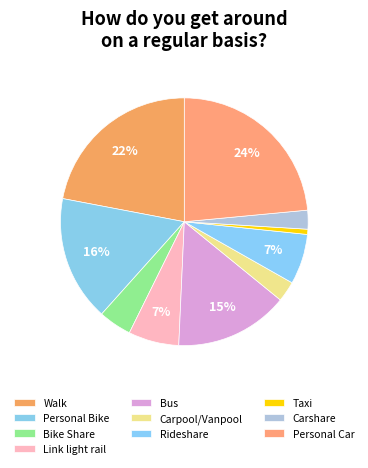

How many segments does this pie chart have?

10